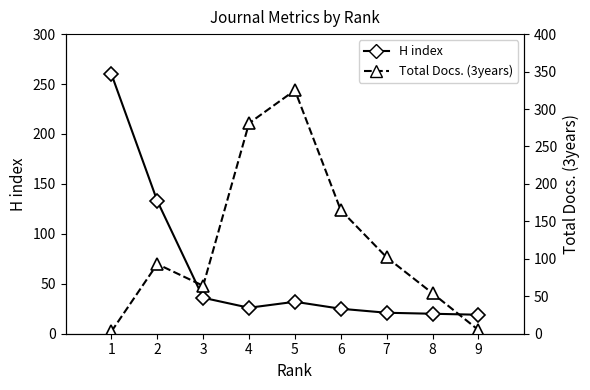

Where is the first local minimum for Total Docs. (3years)?

3